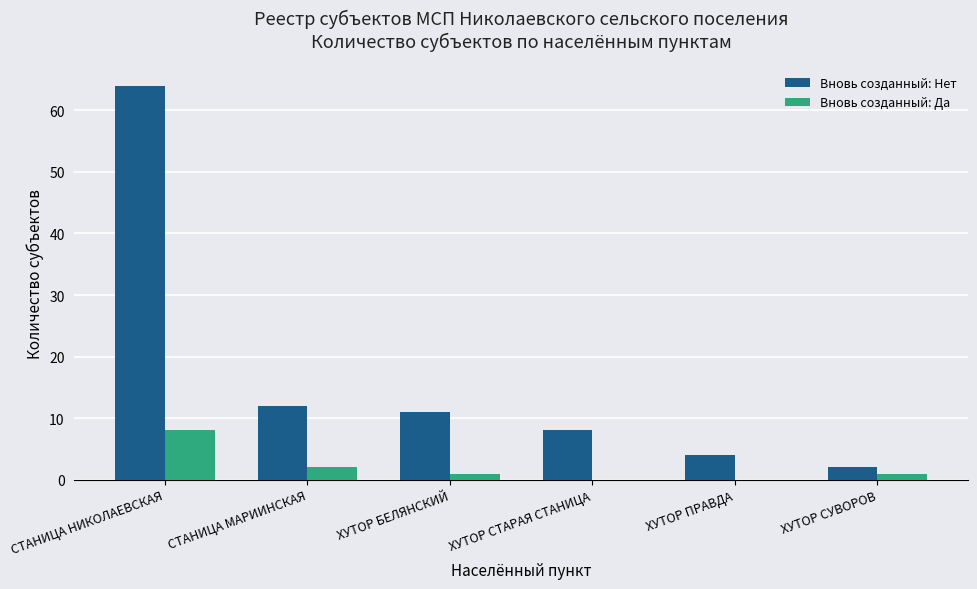

Which series has the widest spread of values?

Вновь созданный: Нет